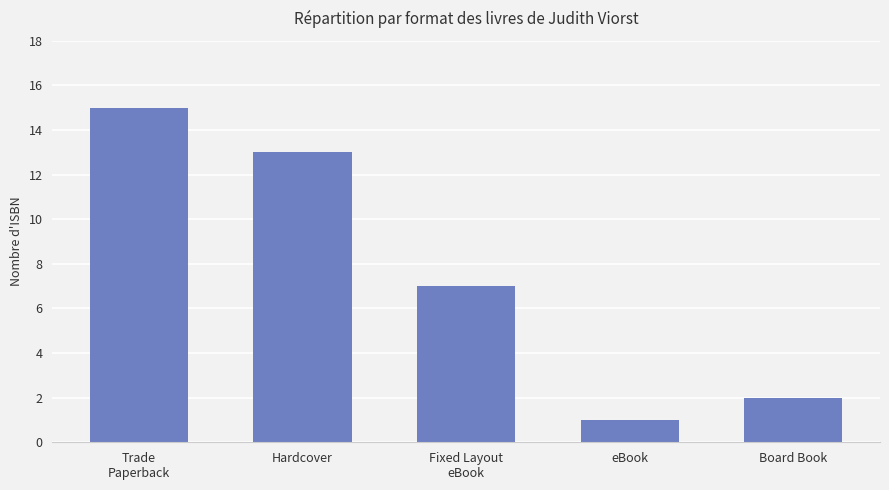

What is the sum of all values?

38